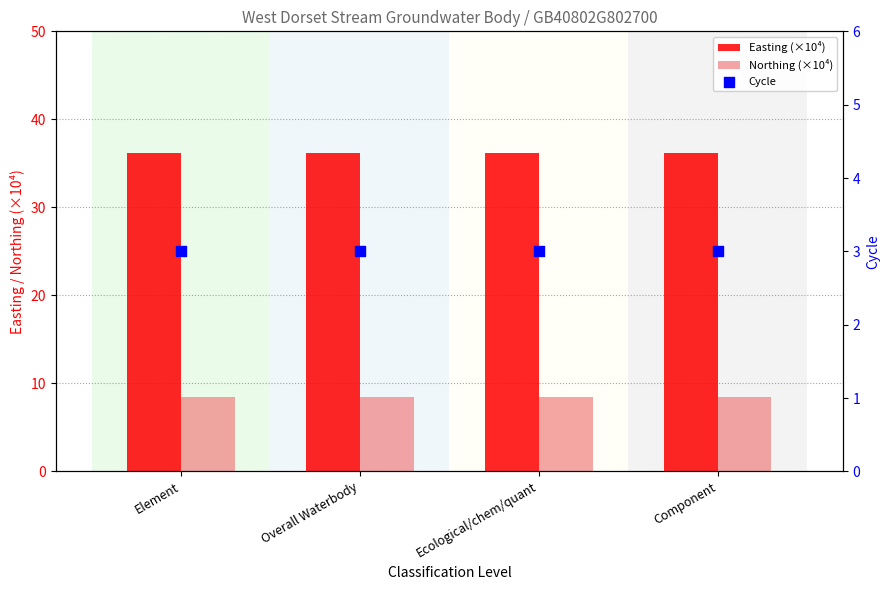

Which series reaches the minimum Y coordinate?

Cycle